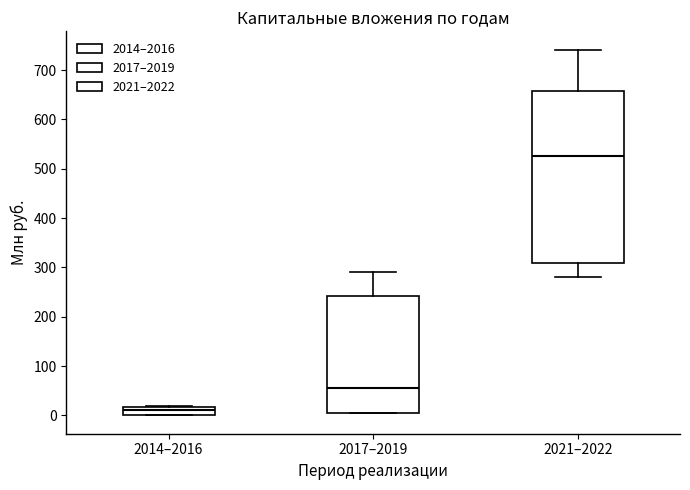

Reading left to right, transcribe this box plot: for each box, give where its median line is, the range the box spans, and where its two whiskers end, as read against the y-axis. The values are not printed on the chart, so give them approximately, as read against the axis.

2014–2016: median 10, box 0 to 20, whiskers 0 to 20 (just above the box's upper edge)
2017–2019: median 60, box 0 to 240, whiskers 0 to 290
2021–2022: median 530, box 310 to 660, whiskers 280 to 740